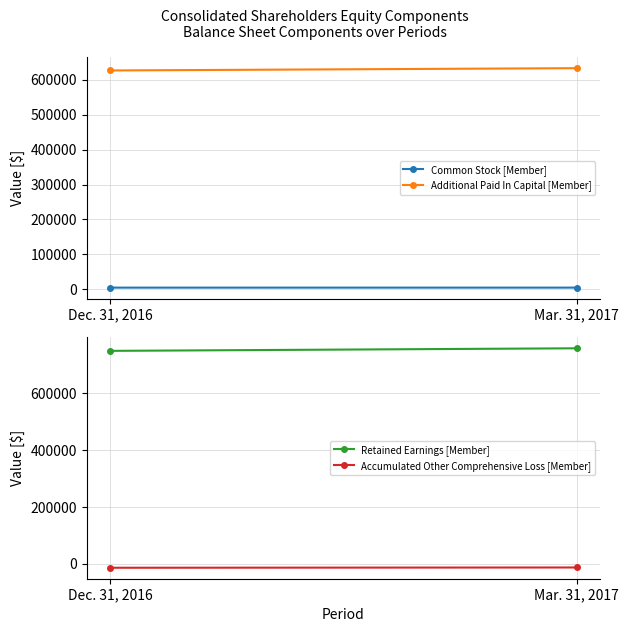

What is the label of the 2nd point from the right?

Dec. 31, 2016